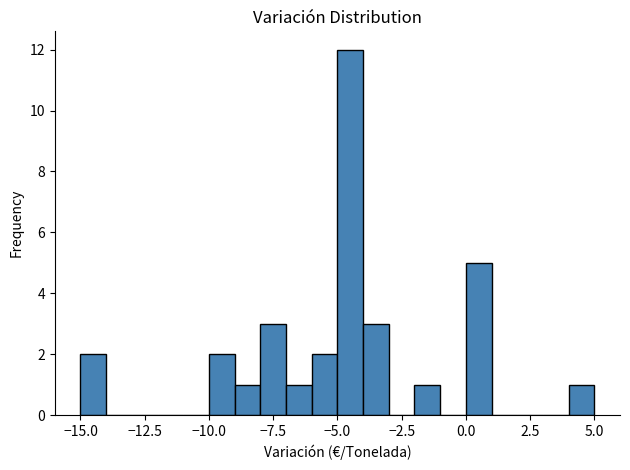

Read against the x-axis, roughly where is the centre of the tallest bar?

-4.5